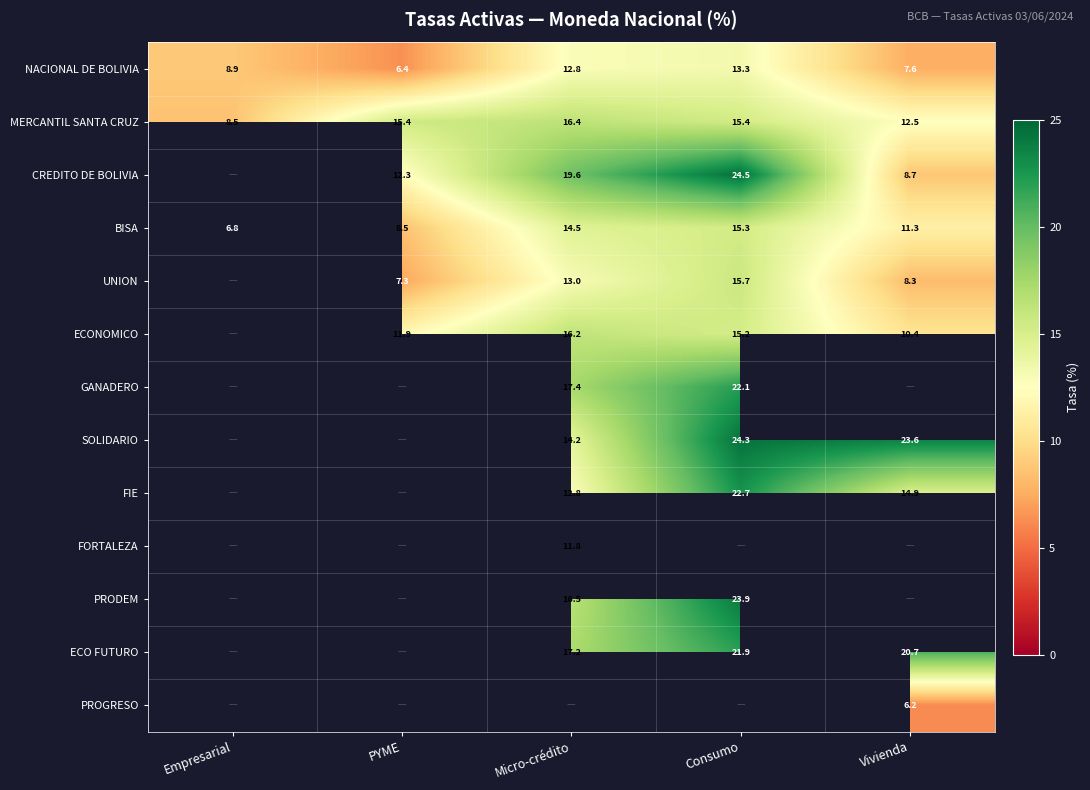

Rank the categories by BISA value from highest to lowest.

Consumo, Micro-crédito, Vivienda, PYME, Empresarial